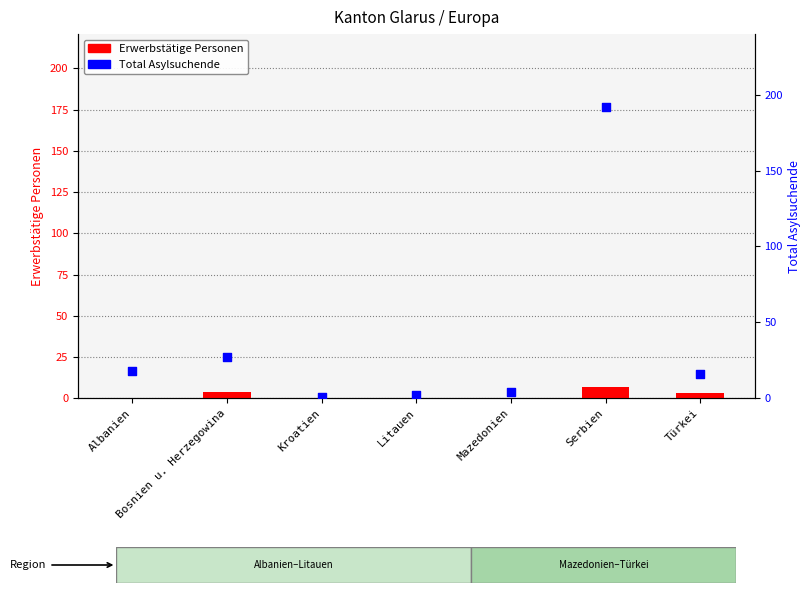

What is the total value across all series at Mazedonien?

4